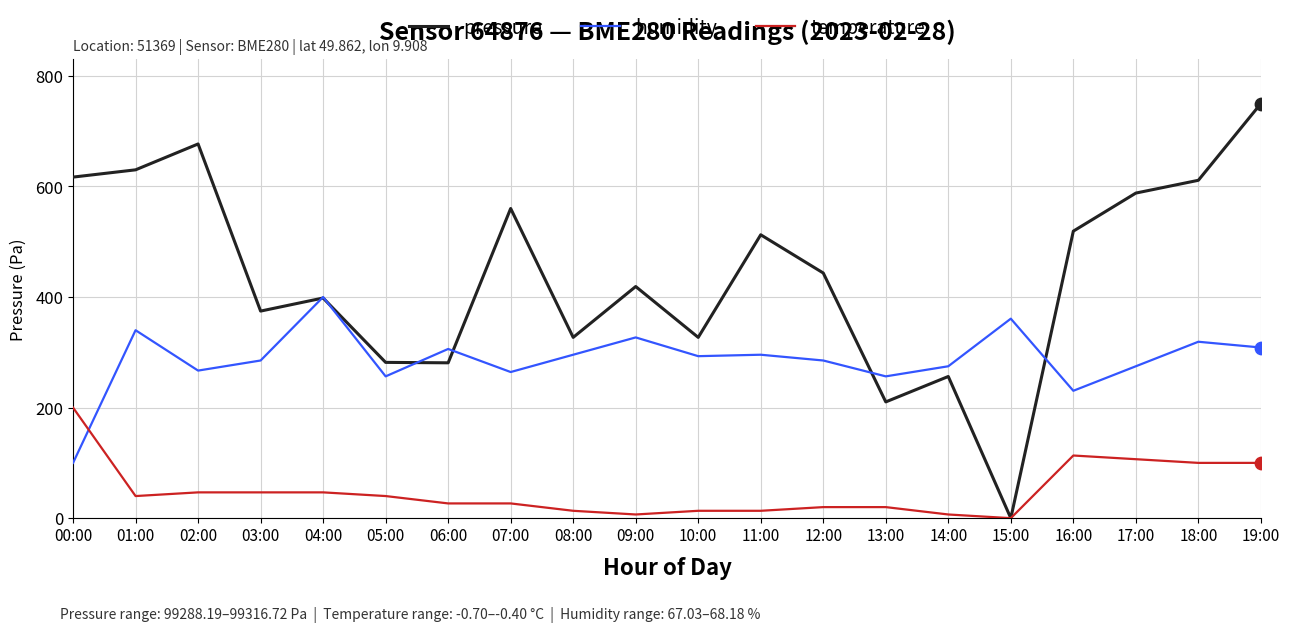

At how many categories does at least one series exceed 738?

1